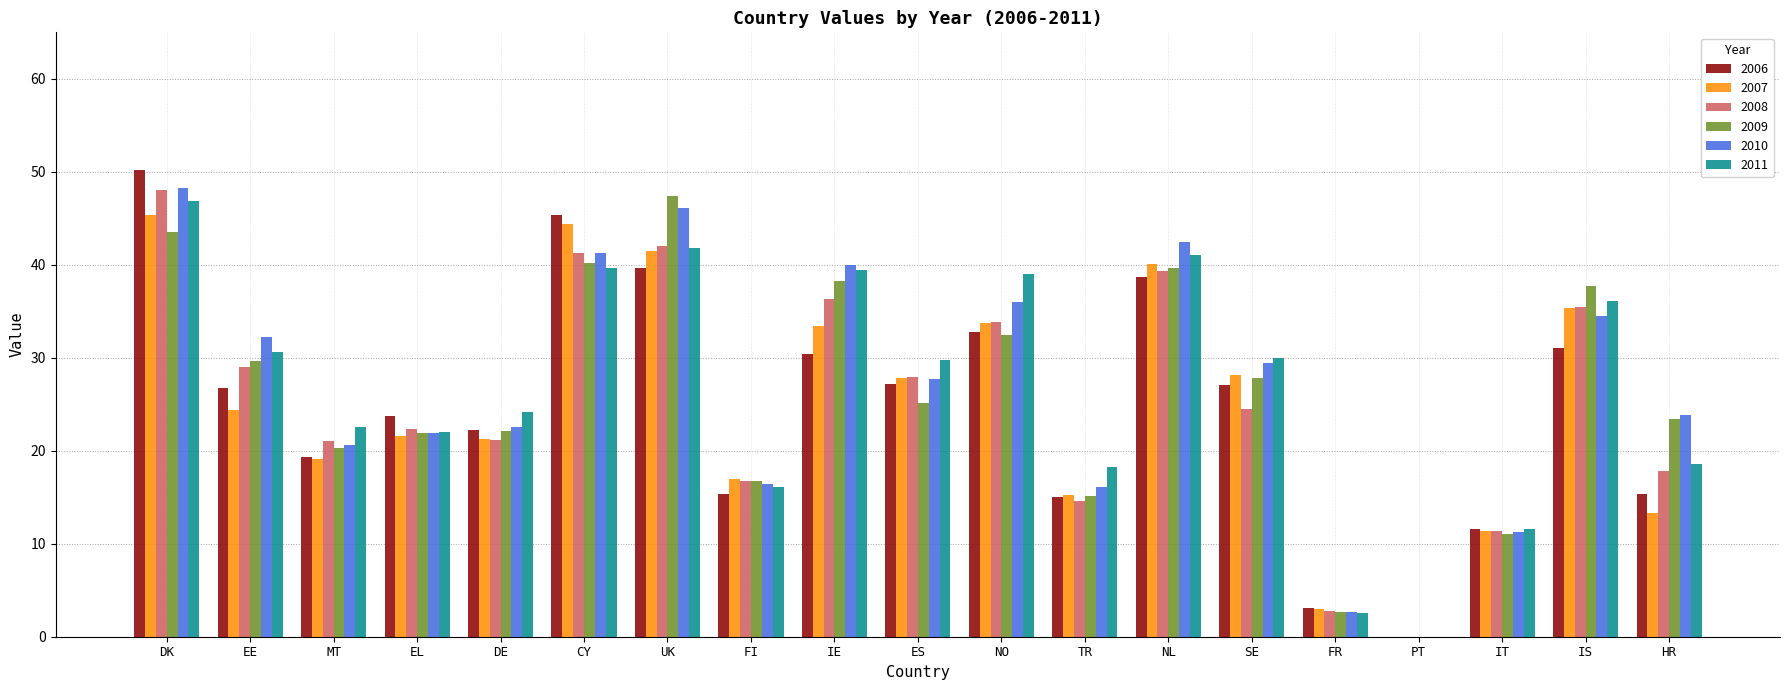

What is the greatest value displayed?

50.2